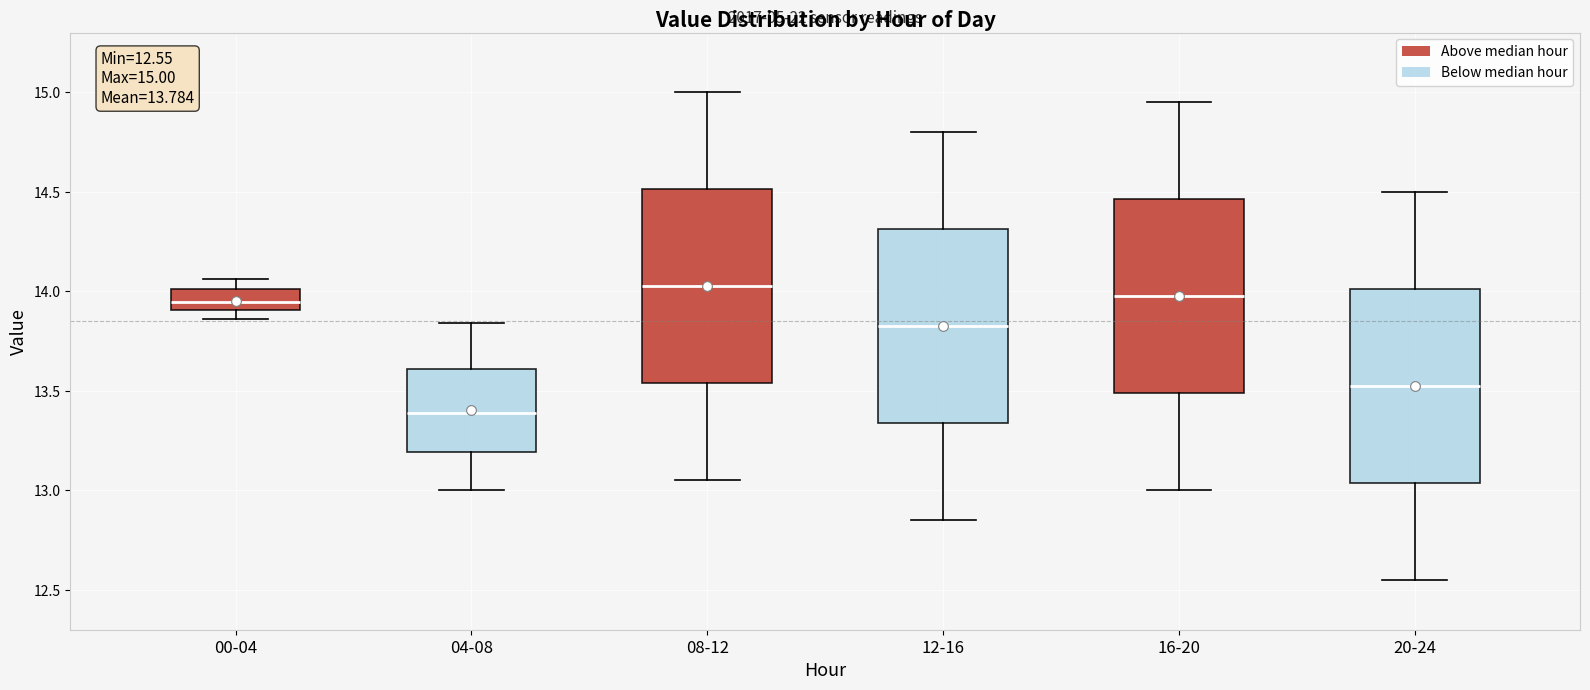

Which box has the lowest median line?

04-08